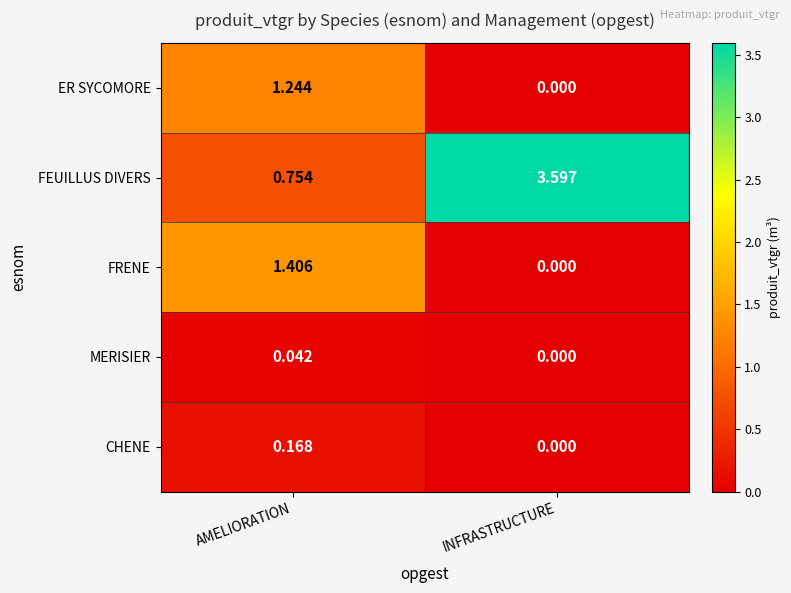

Which category has the highest value across all series?

INFRASTRUCTURE